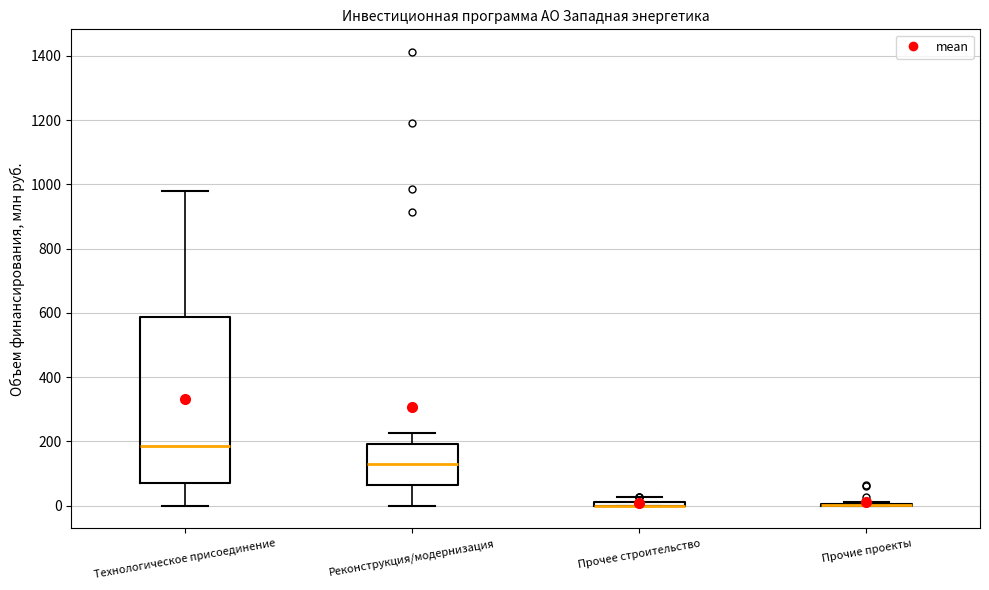

Which box is the tallest, from its lower edge to its upper edge?

Технологическое присоединение